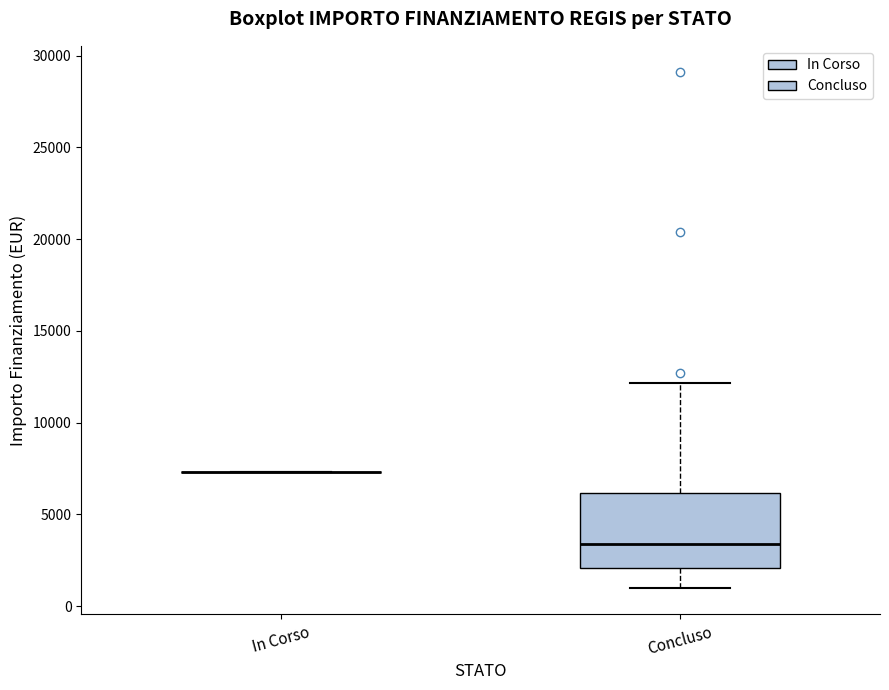

Which box is the tallest, from its lower edge to its upper edge?

Concluso